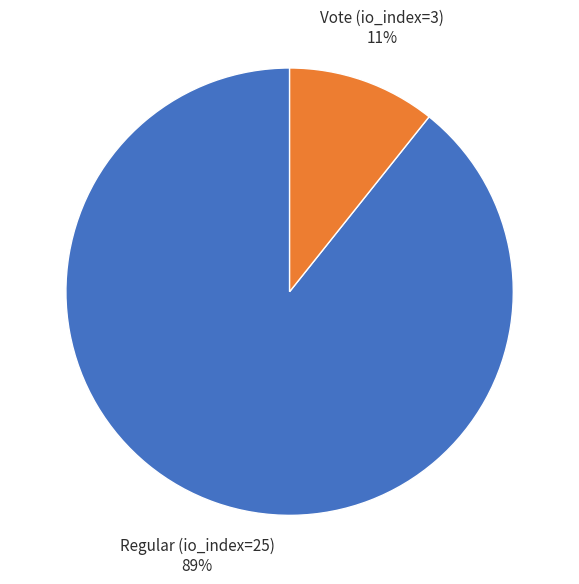

Is there any slice that represents more than half of the pie?

Yes